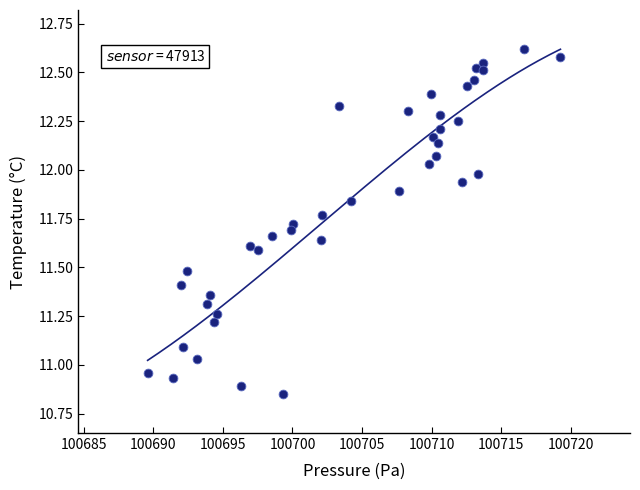

What is the range of X values (max minus min)?

29.7